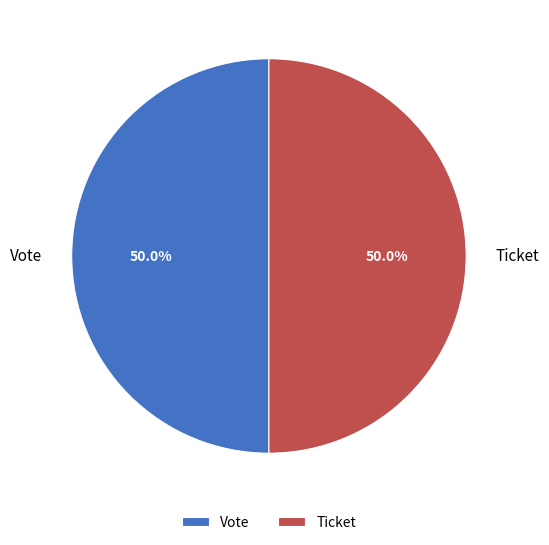

To the nearest percent, what is the average slice percentage?

50%